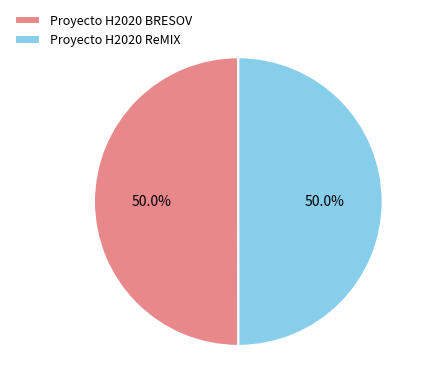

Is it true that Proyecto H2020 ReMIX is 50% of the pie?

True